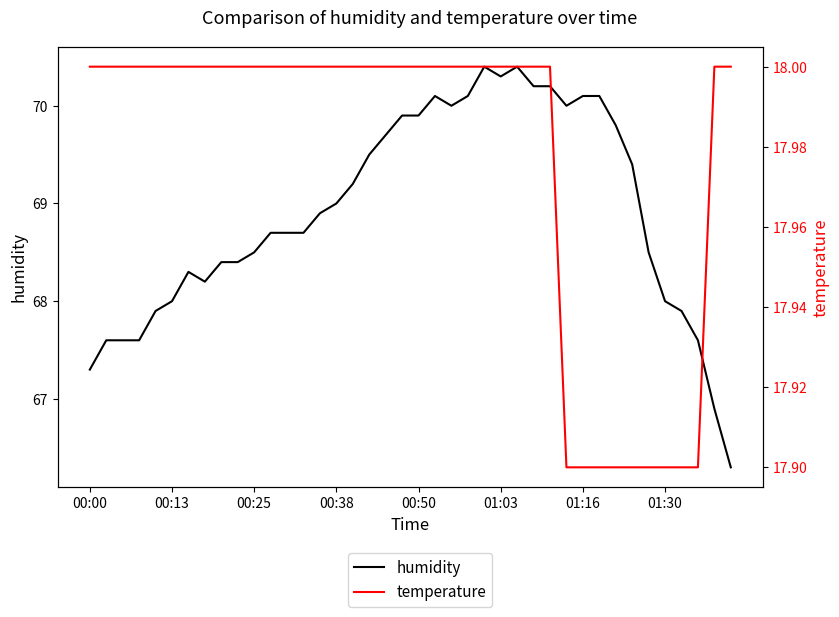

What is the value of the humidity point at the 18th from the left?

69.5